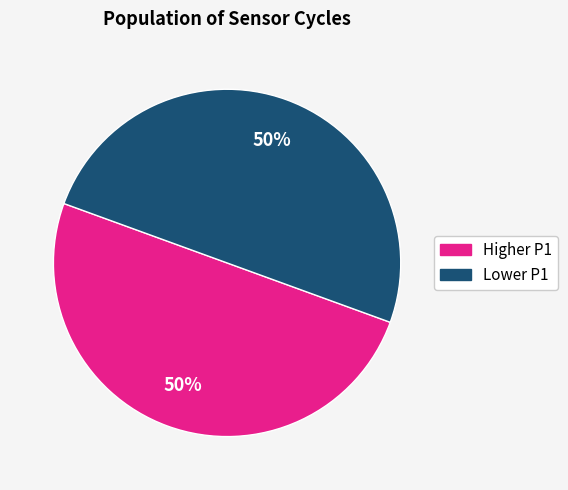

To the nearest percent, what is the average slice percentage?

50%